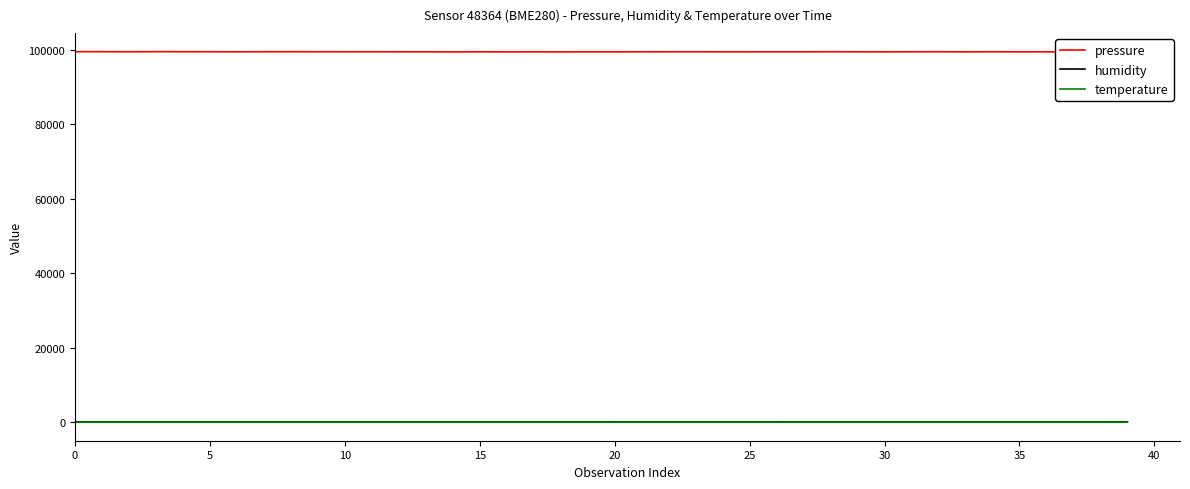

True or false: temperature and pressure cross at least once.

False